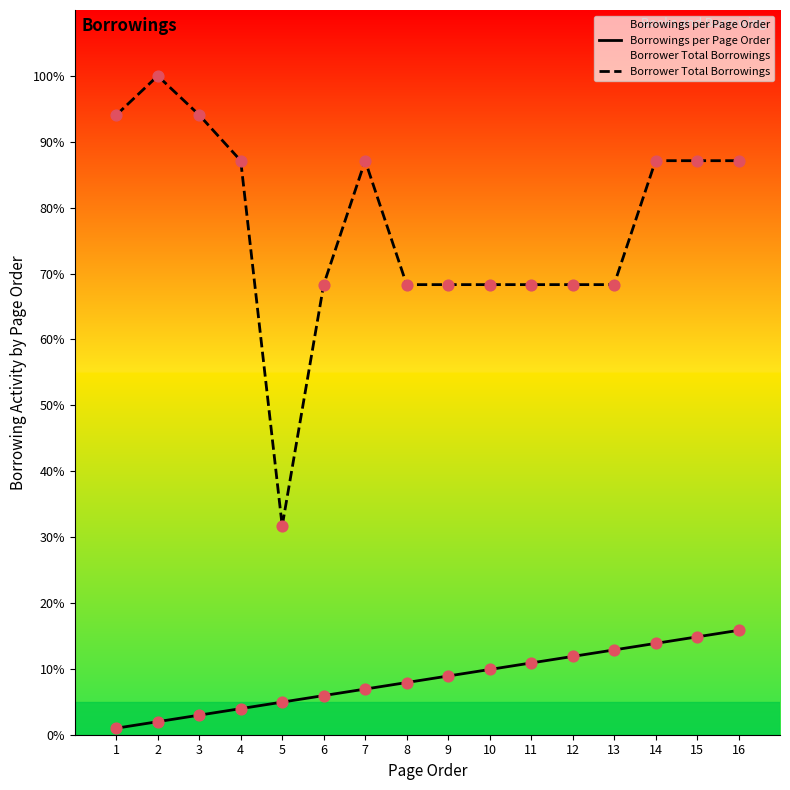

At which category is the sum across all series the highest?

16